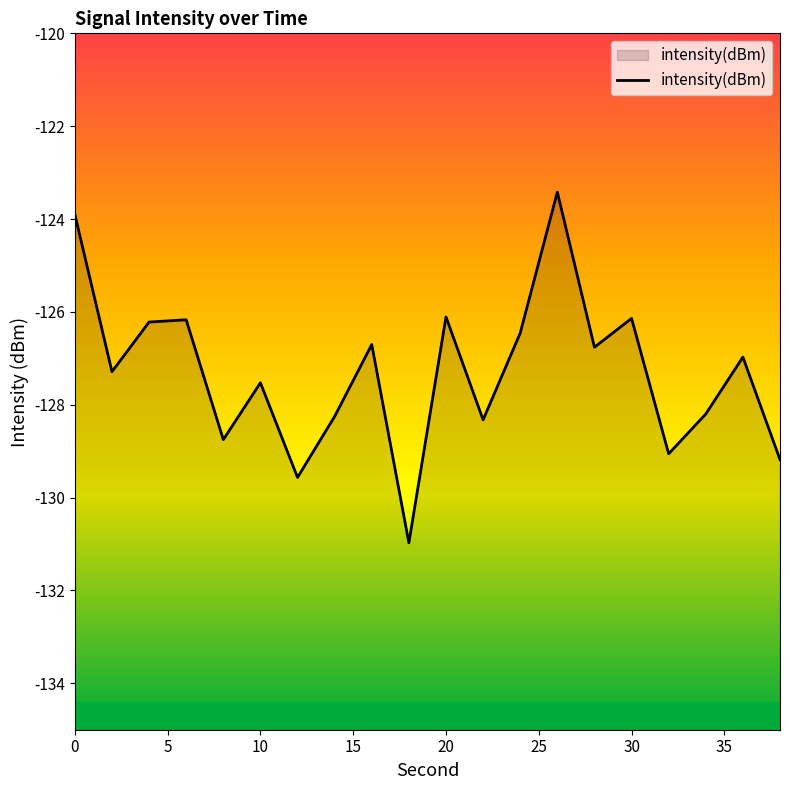

The value at 30 is -126.1. True or false?

True